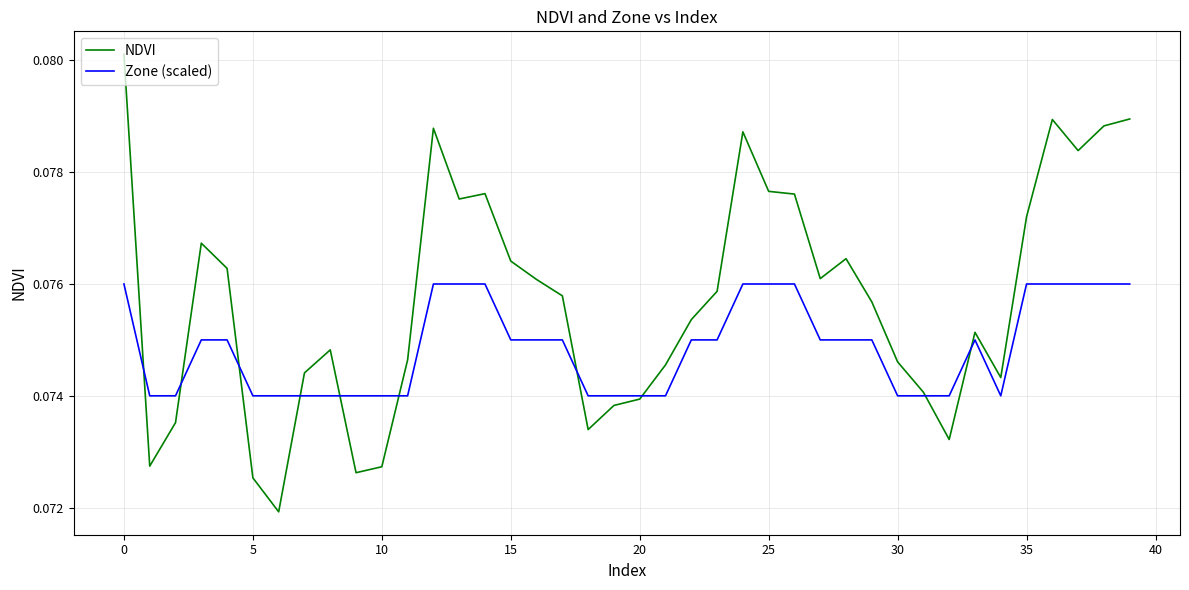

Which series has the largest total across all categories?

NDVI